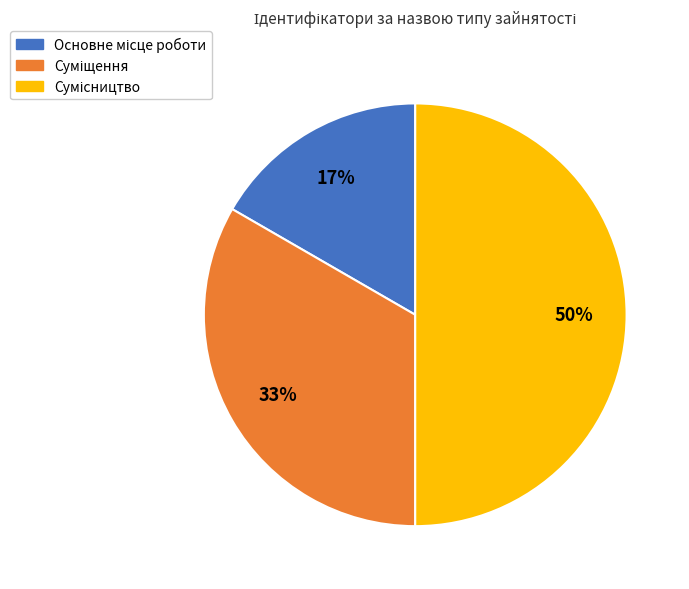

To the nearest percent, what is the average slice percentage?

33%